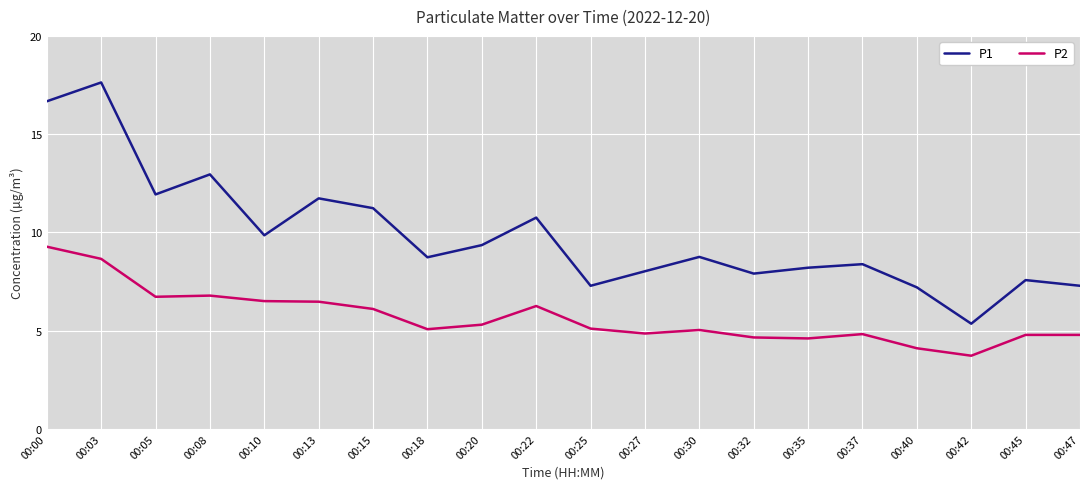

What is the sum of the P1 values at 00:25 and 00:03?

24.9